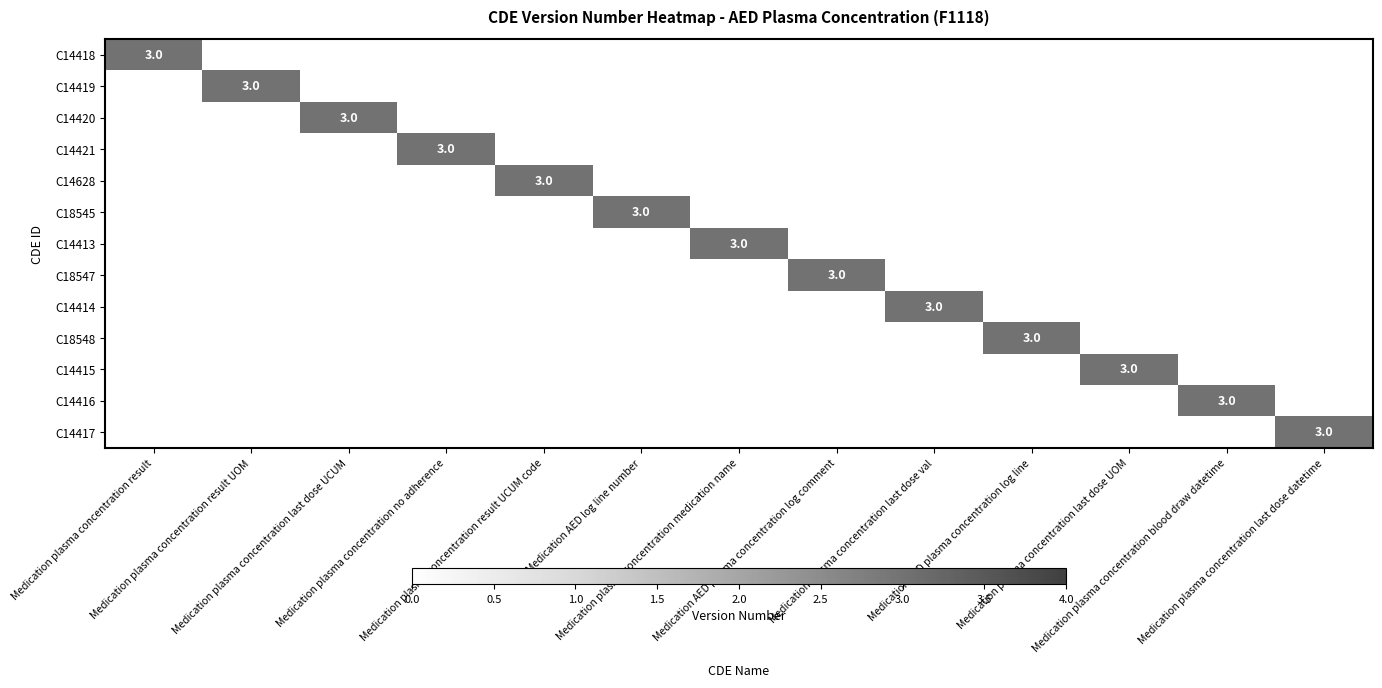

How many C14628 values are between 0 and 1?

12